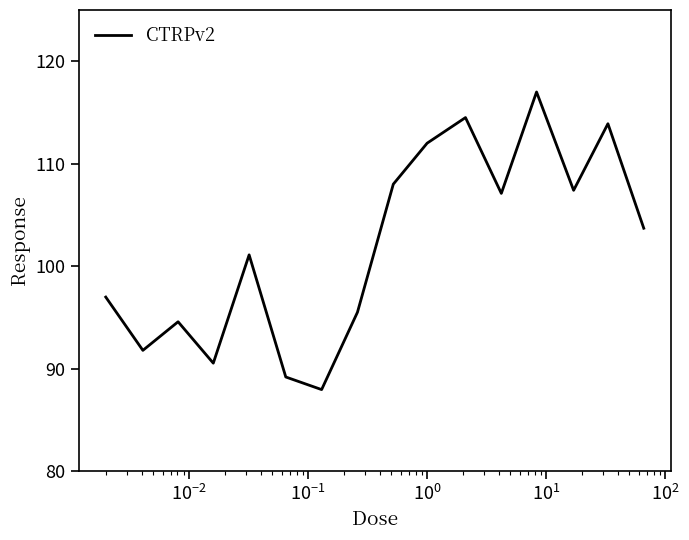

What is the average value?

101.9